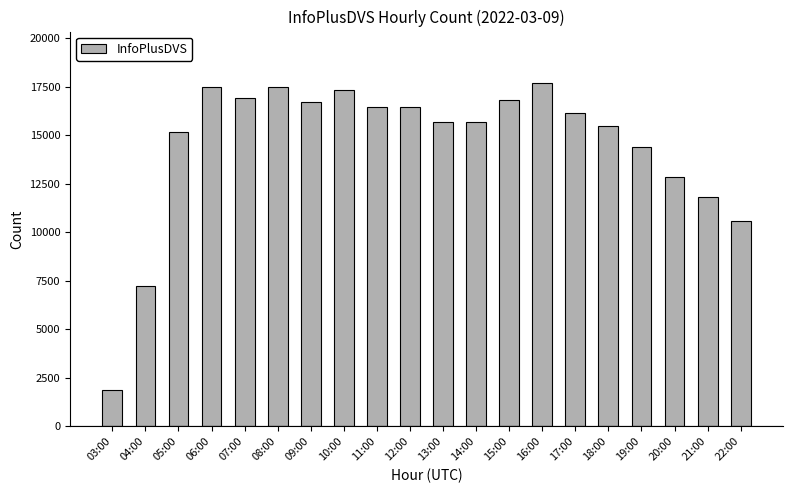

At which label does the data first exceed 16179?

06:00